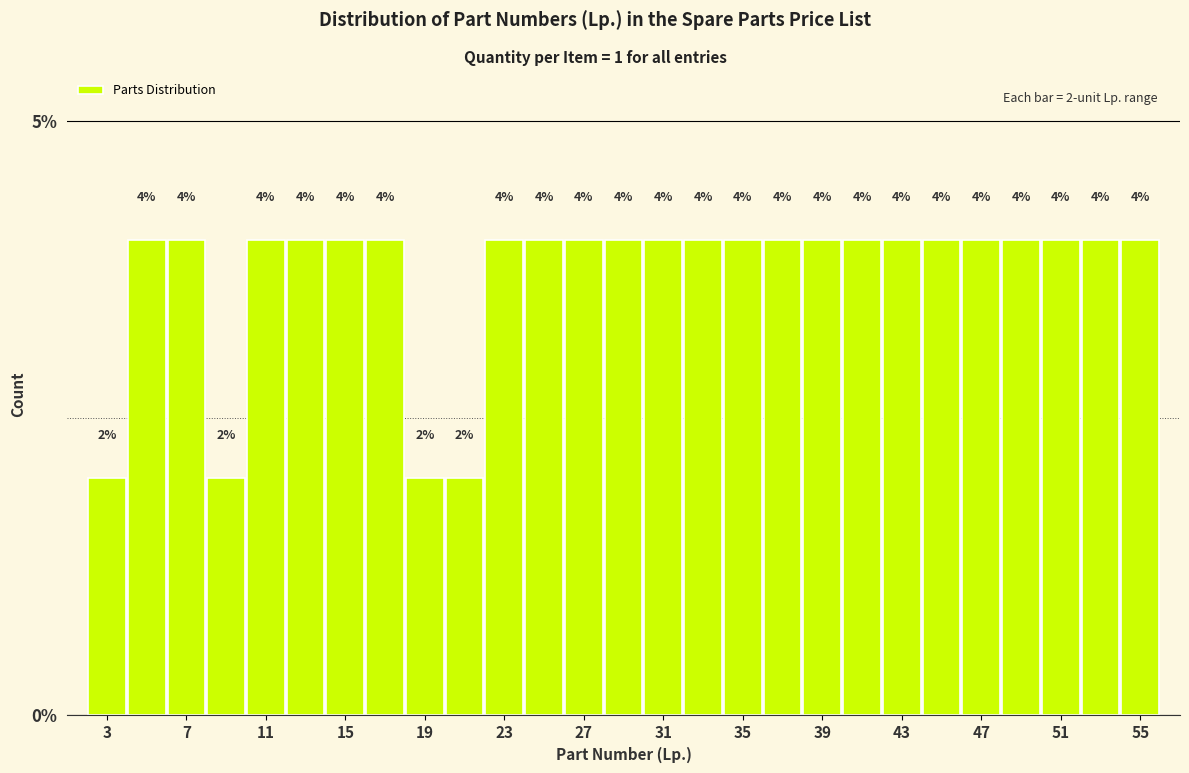

What is the height of the bar covering 24 to 26 on the x-axis?

4